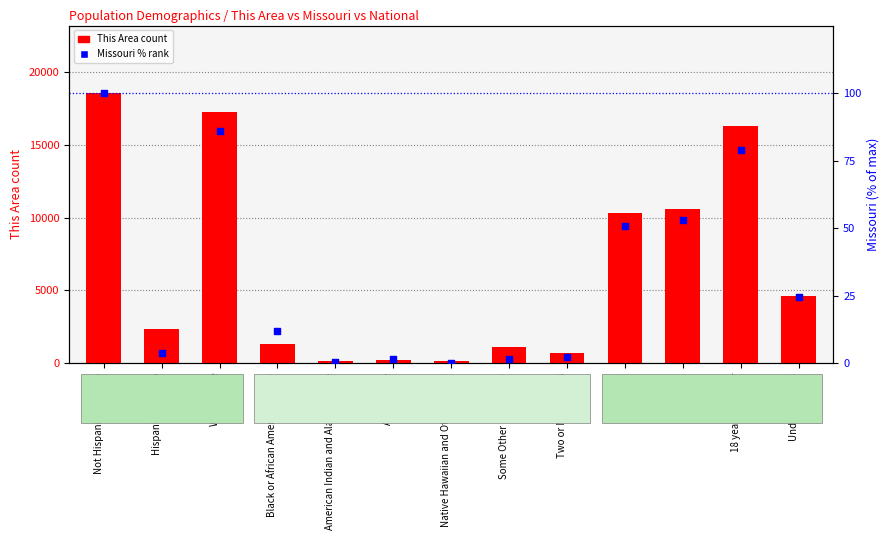

At how many categories does at least one series exceed 1380?

7